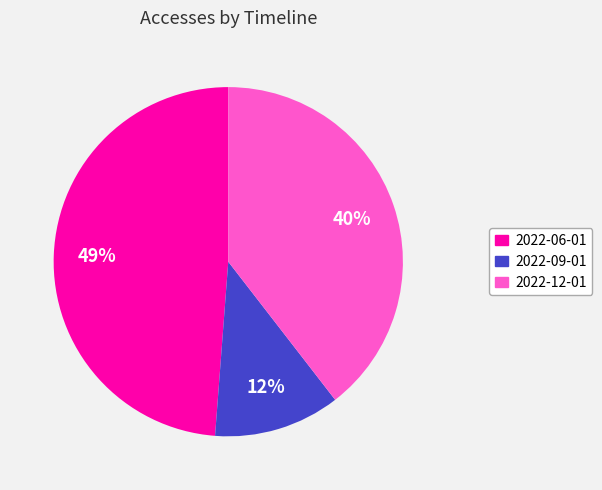

How many segments does this pie chart have?

3